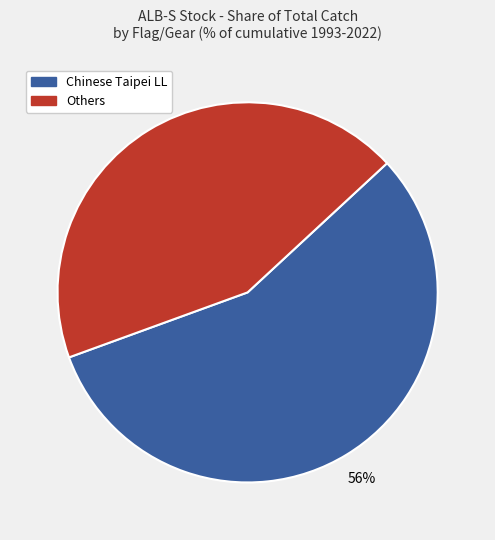

To the nearest percent, what is the average slice percentage?

50%